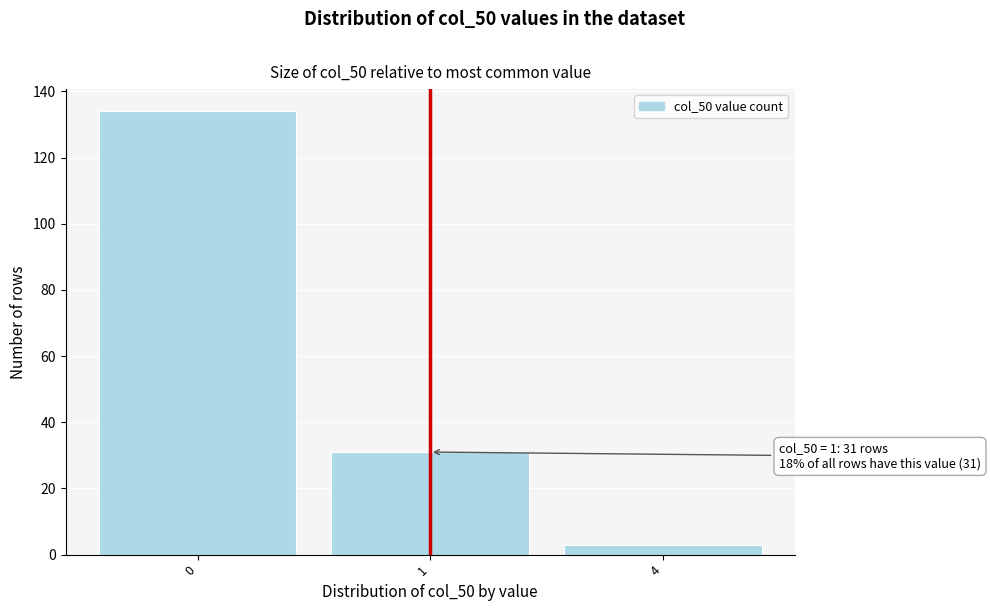

Reading left to right, transcribe all the data shown in this chart.

134	31	3